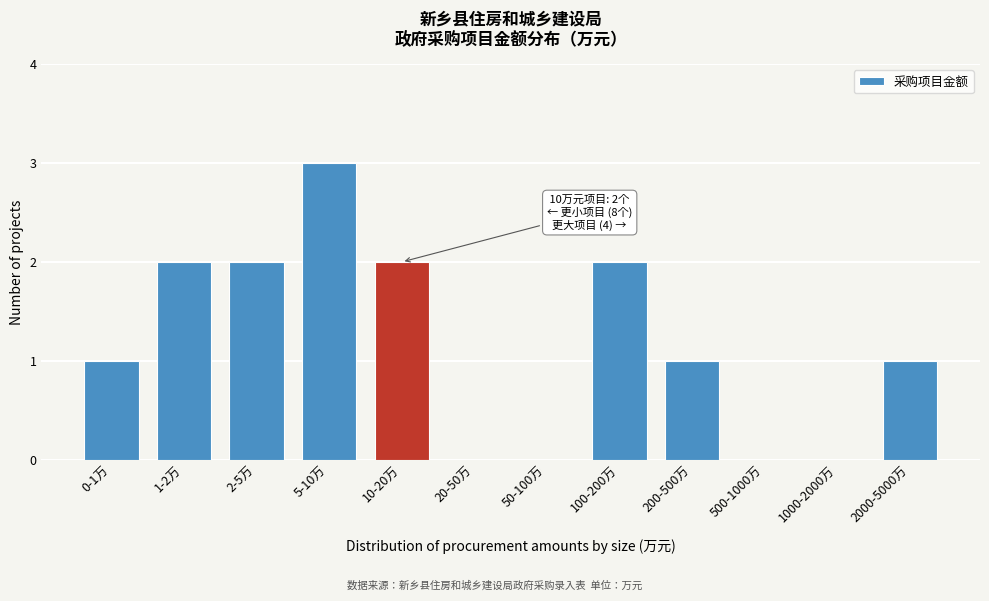

Reading right to left, transcribe all the data shown in this chart.

2000-5000万=1	1000-2000万=0	500-1000万=0	200-500万=1	100-200万=2	50-100万=0	20-50万=0	10-20万=2	5-10万=3	2-5万=2	1-2万=2	0-1万=1